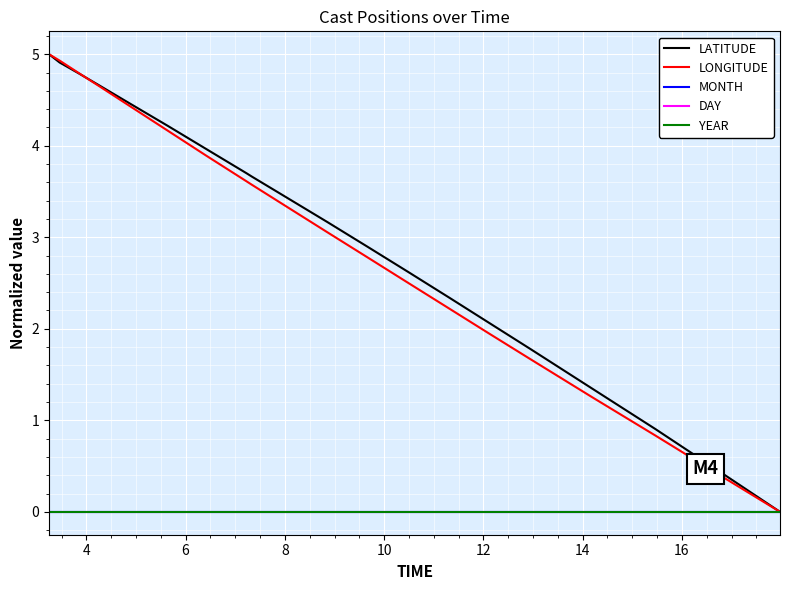

Does the chart have visible grid lines?

Yes